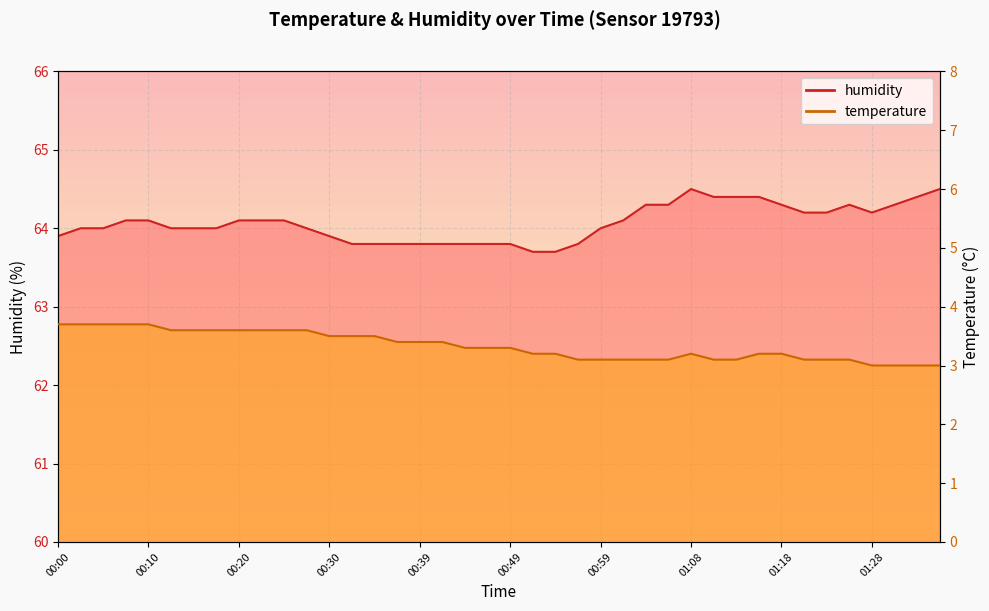

How many humidity values are between 63 and 64?

20